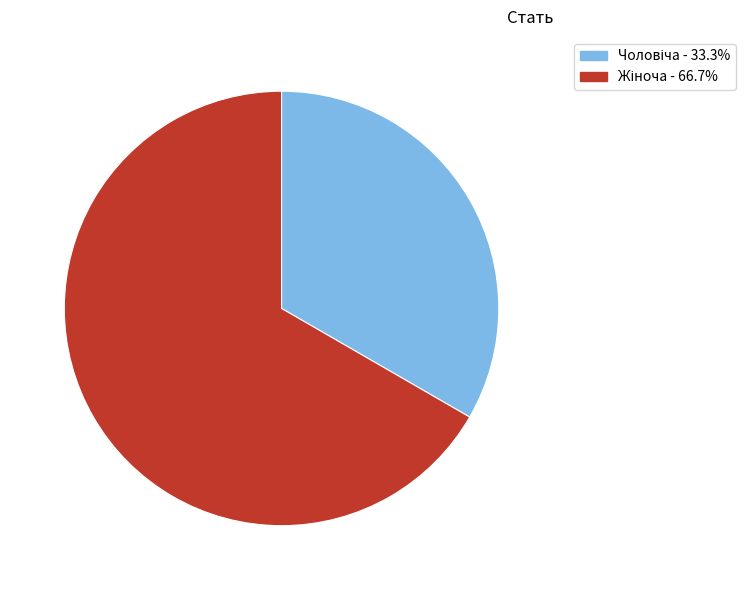

Is there any slice that represents more than half of the pie?

Yes